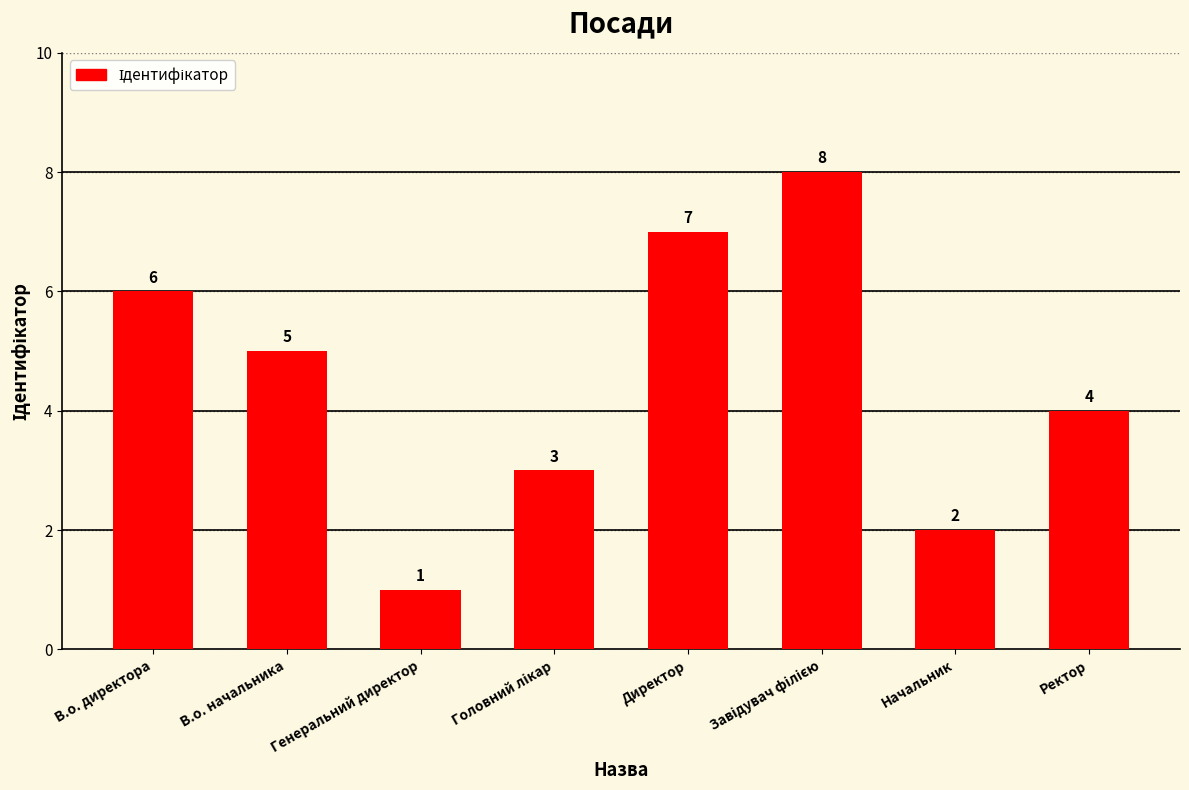

How many categories are shown in the chart?

8